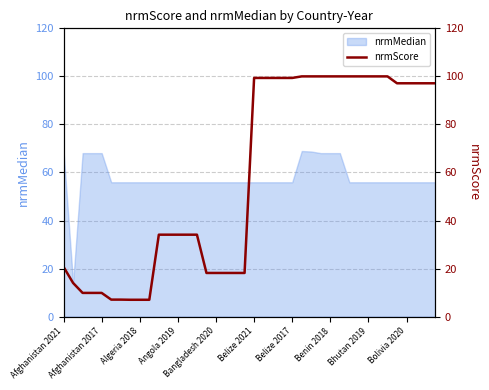

What is the ratio of the value at 39 to the value at 10?

2.8